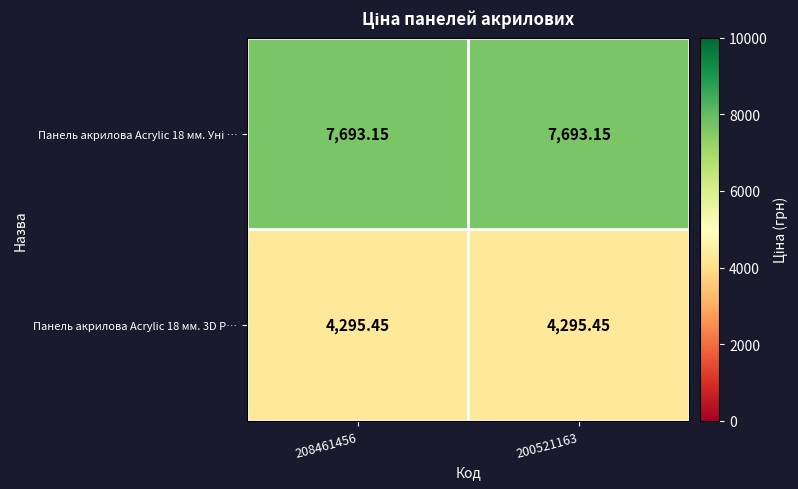

Count the number of data series in this chart.

2